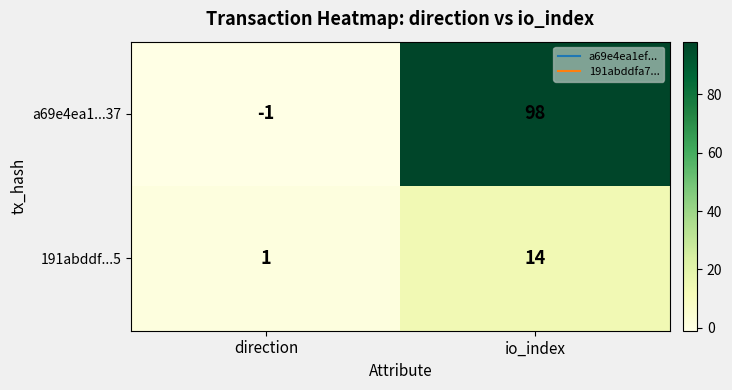

Between direction and io_index, which series saw the biggest shift?

a69e4ea1...37